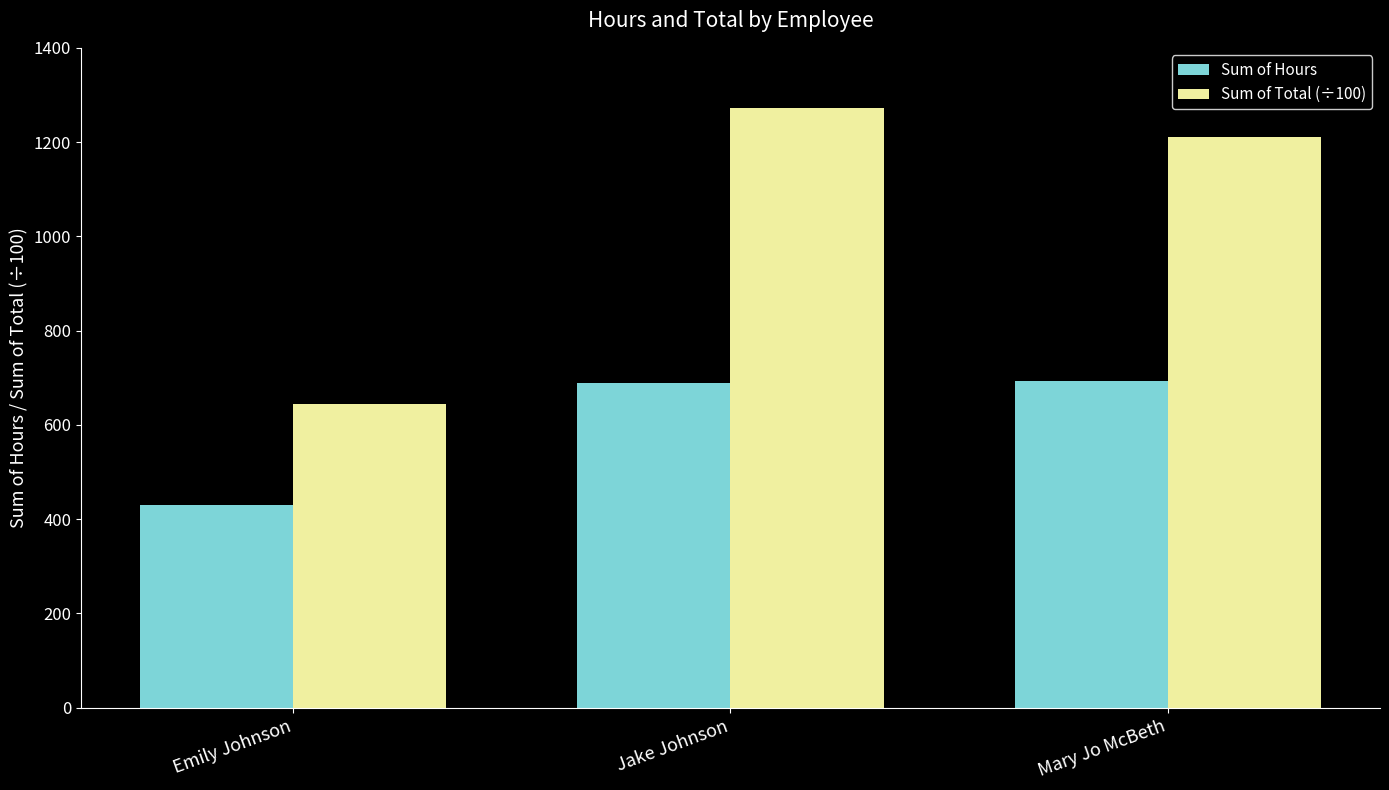

At how many categories does at least one series exceed 992?

2